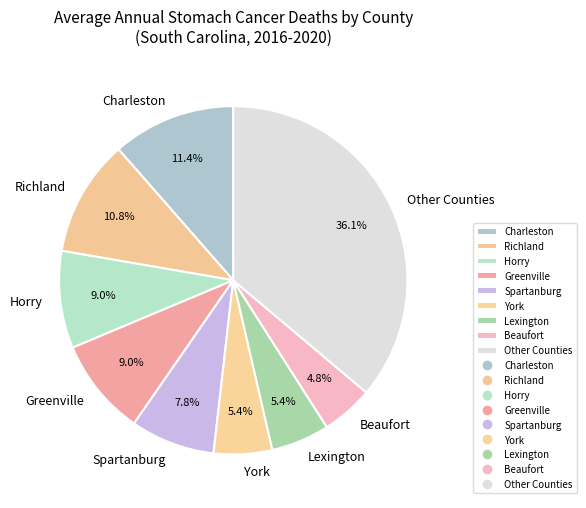

Which has a higher value, York or Richland?

Richland